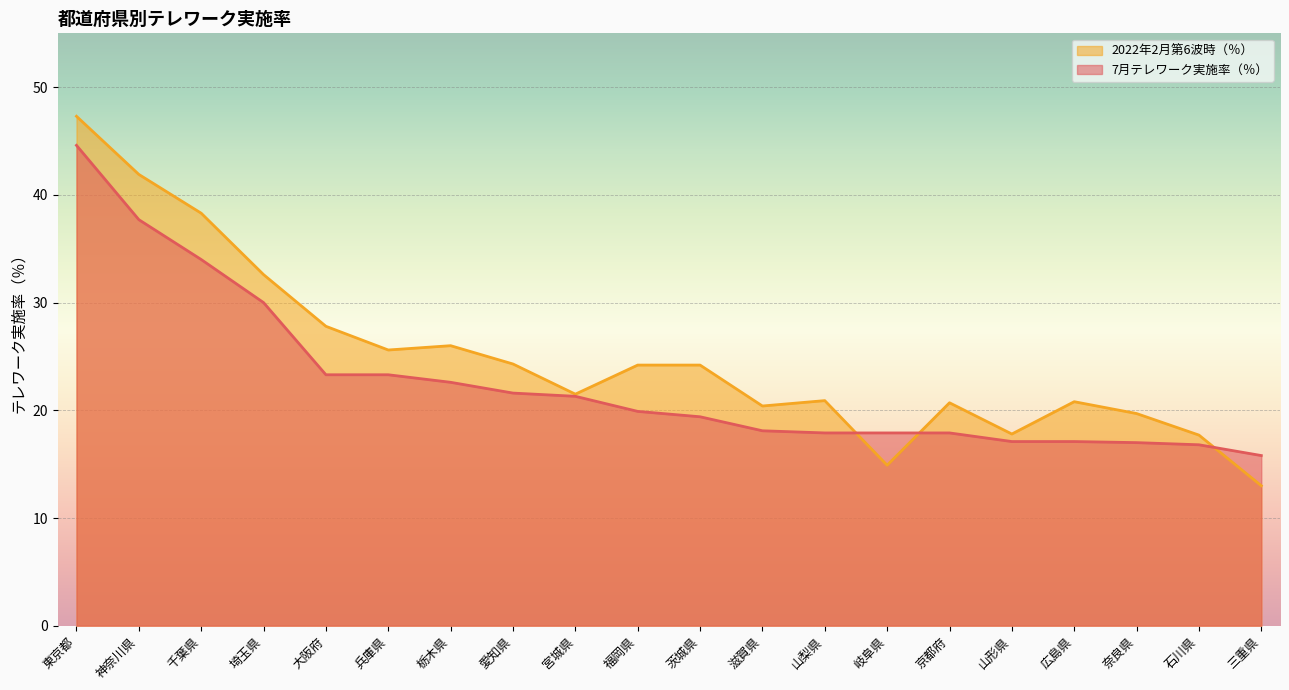

What are all the series names shown in the legend?

2022年2月第6波時（％）, 7月テレワーク実施率（％）